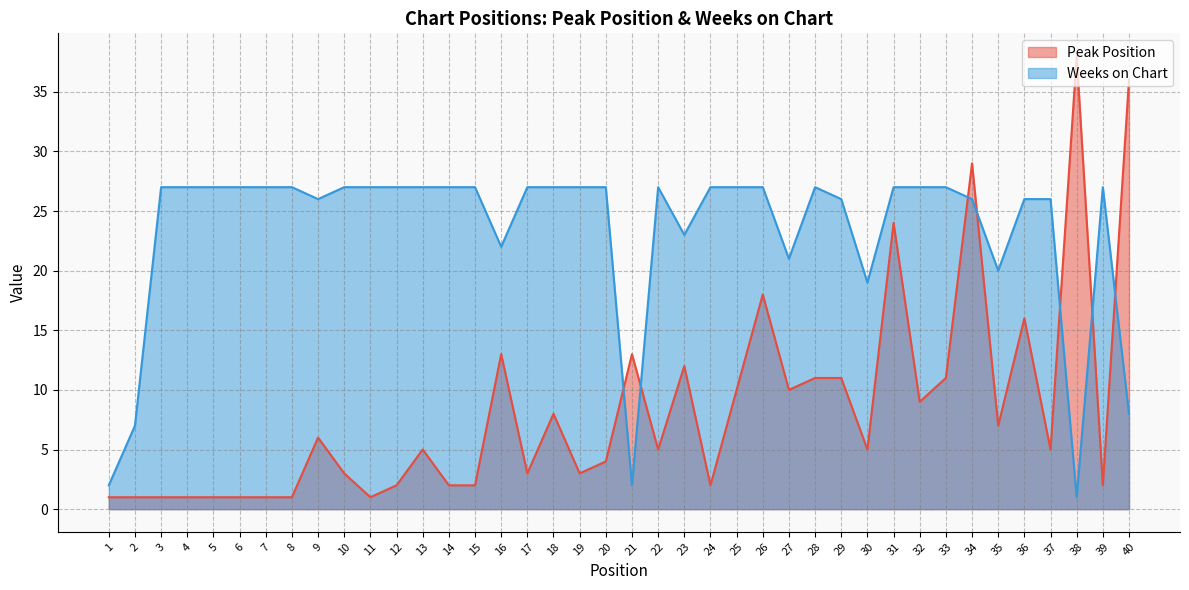

At which category does Peak Position reach its first local peak?

9